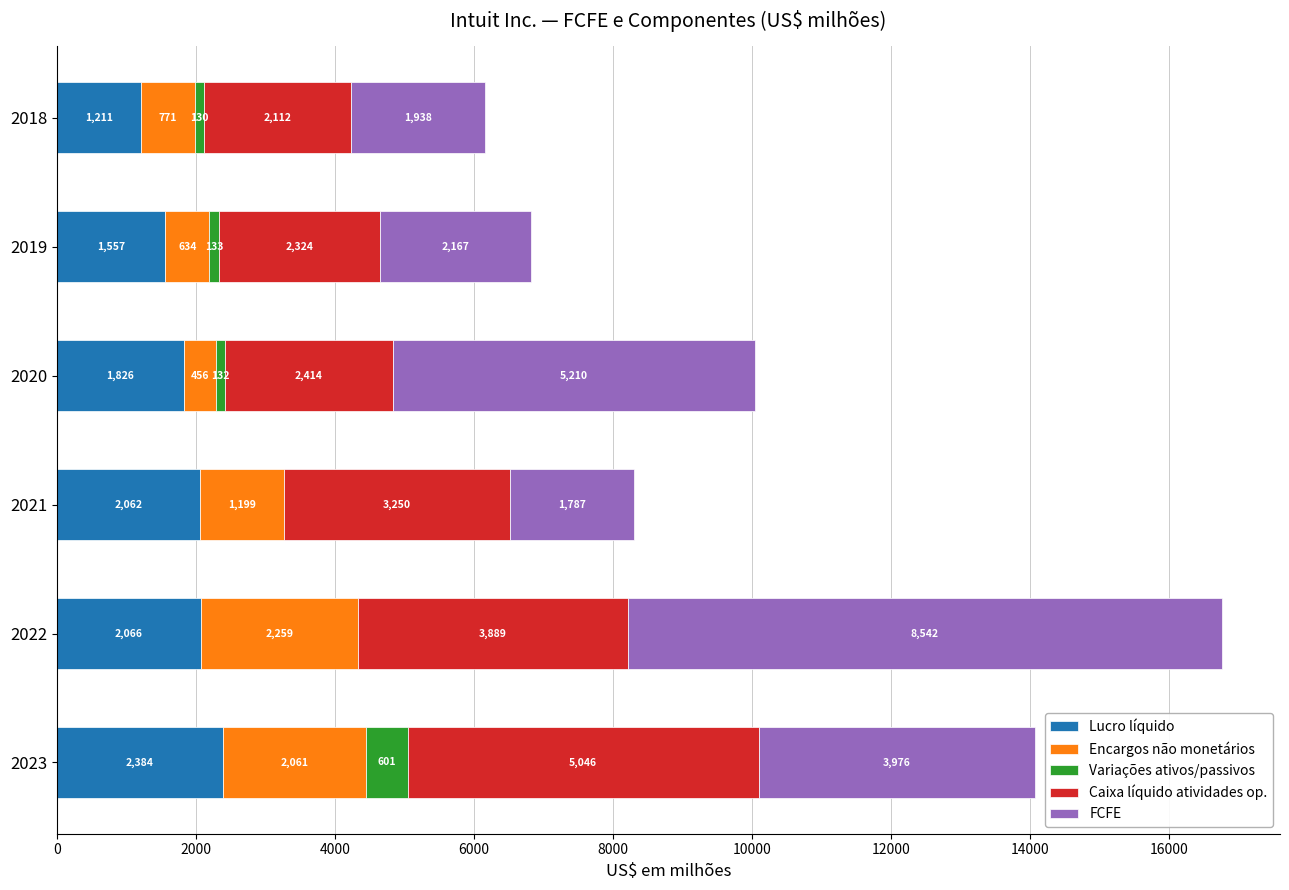

What is the total value across all series at 2019?

6815